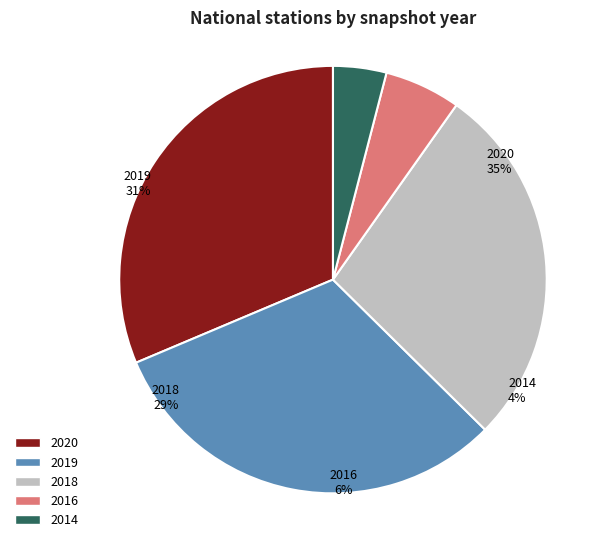

What is the ratio of the value at 2020-04-01 to the value at 2014-03-28?

7.8